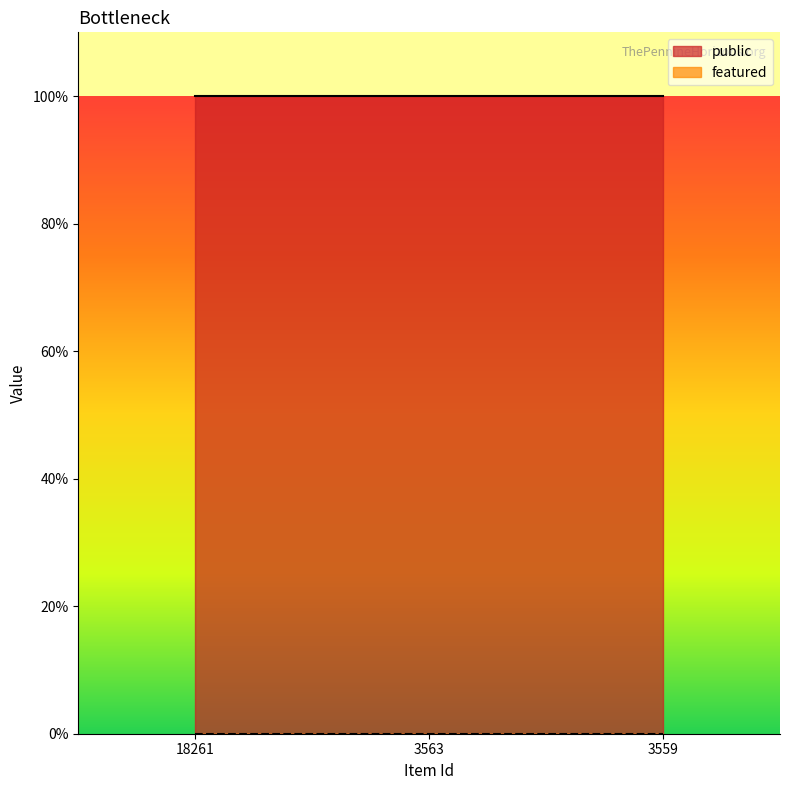

List the series in order of their peak value, highest first.

public, featured